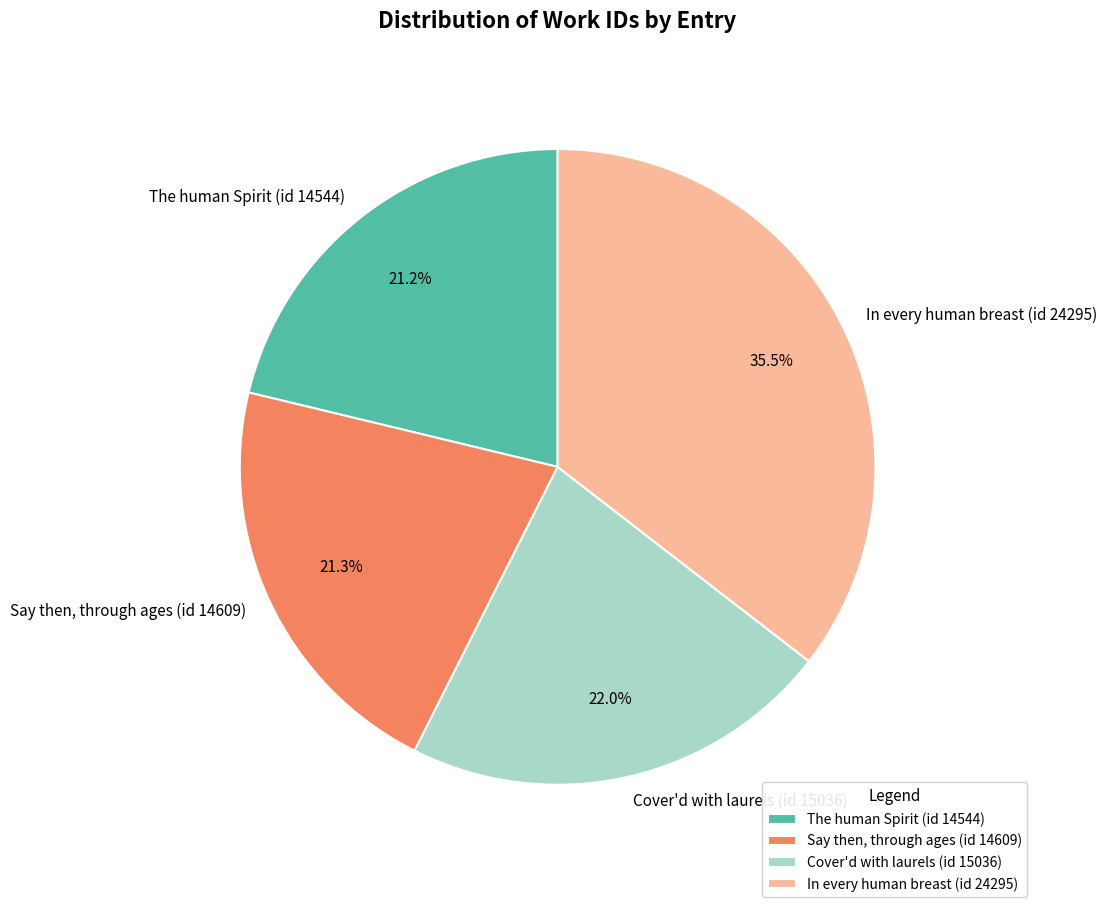

Rank the categories by value from highest to lowest.

In every human breast (id 24295), Cover'd with laurels (id 15036), Say then, through ages (id 14609), The human Spirit (id 14544)